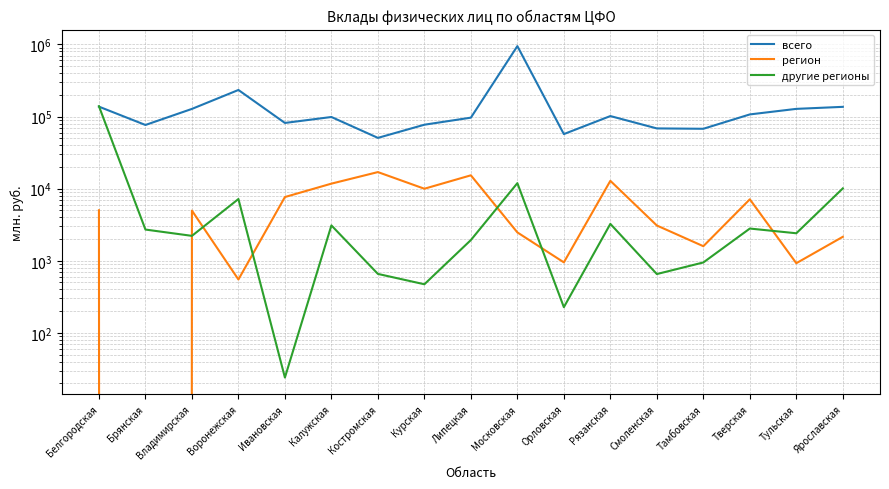

At which label does другие регионы first exceed 2406?

Белгородская